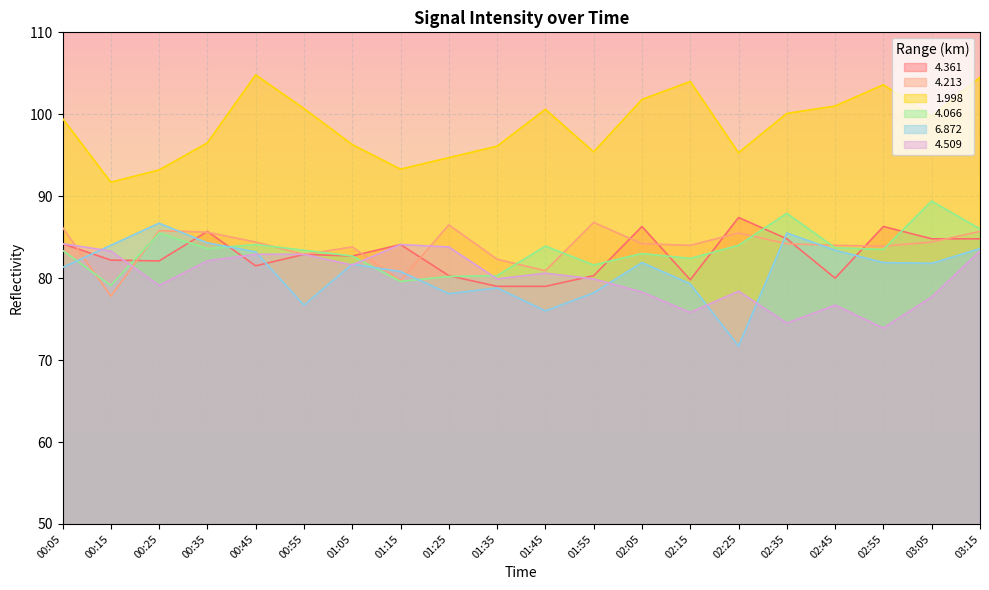

At 00:25, list the series in order from smallest to largest.

4.509, 4.361, 4.066, 4.213, 6.872, 1.998